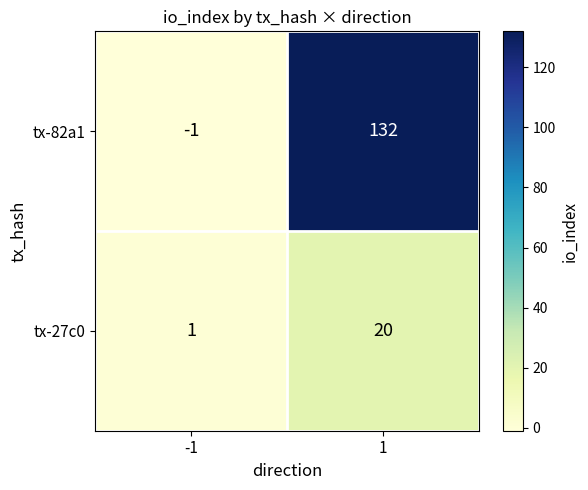

The value of tx-82a1 at -1 is 0. True or false?

False